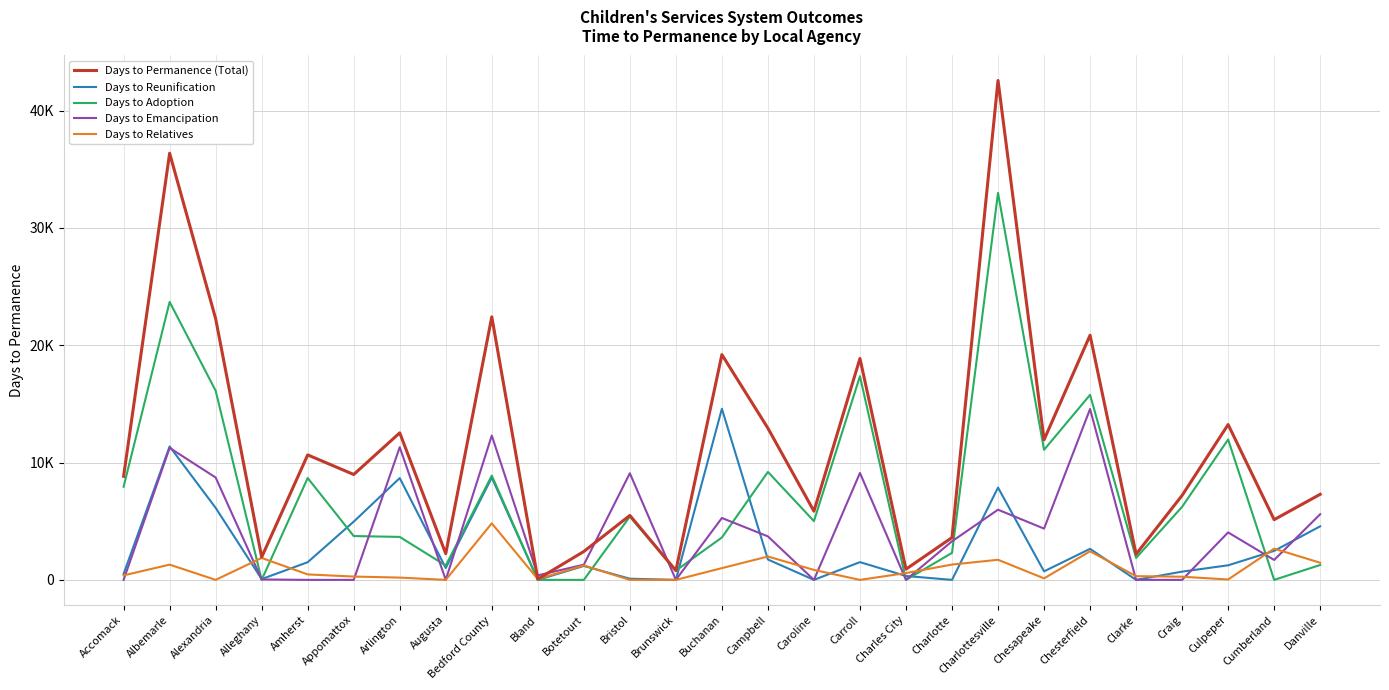

Rank the categories by Days to Permanence (Total) value from highest to lowest.

Charlottesville, Albemarle, Bedford County, Alexandria, Chesterfield, Buchanan, Carroll, Culpeper, Campbell, Arlington, Chesapeake, Amherst, Appomattox, Accomack, Danville, Craig, Caroline, Bristol, Cumberland, Charlotte, Botetourt, Augusta, Clarke, Alleghany, Charles City, Brunswick, Bland